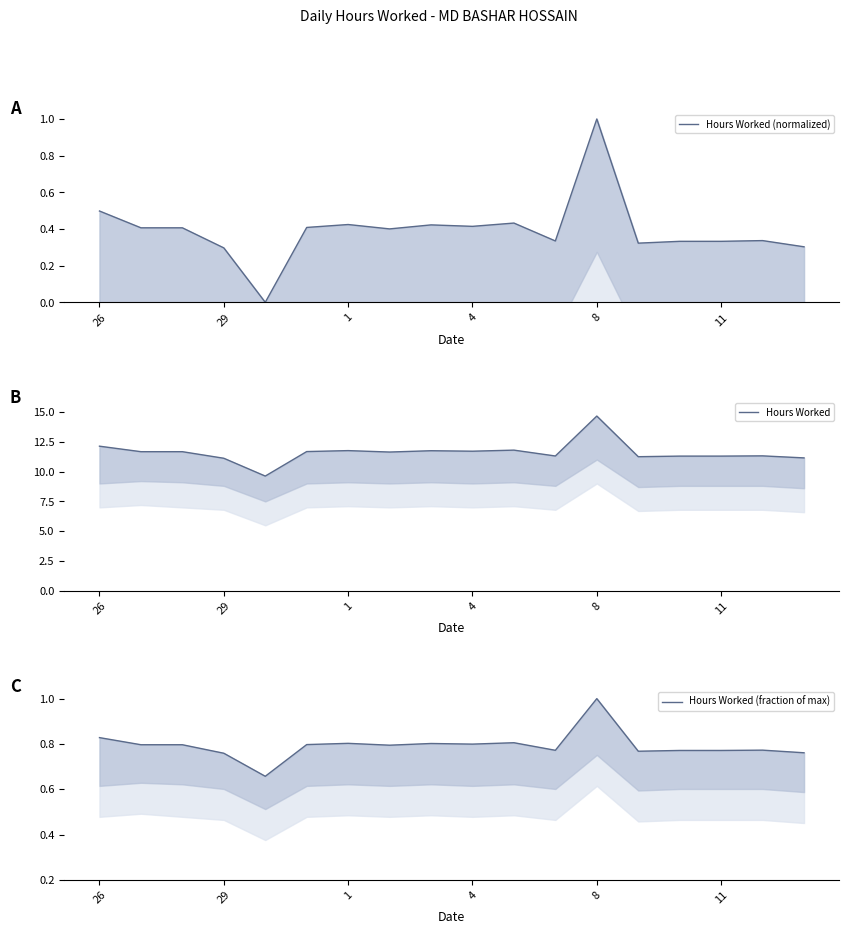

Rank the series at 11 from lowest to highest value.

Hours Worked (normalized), Hours Worked (fraction of max), Hours Worked